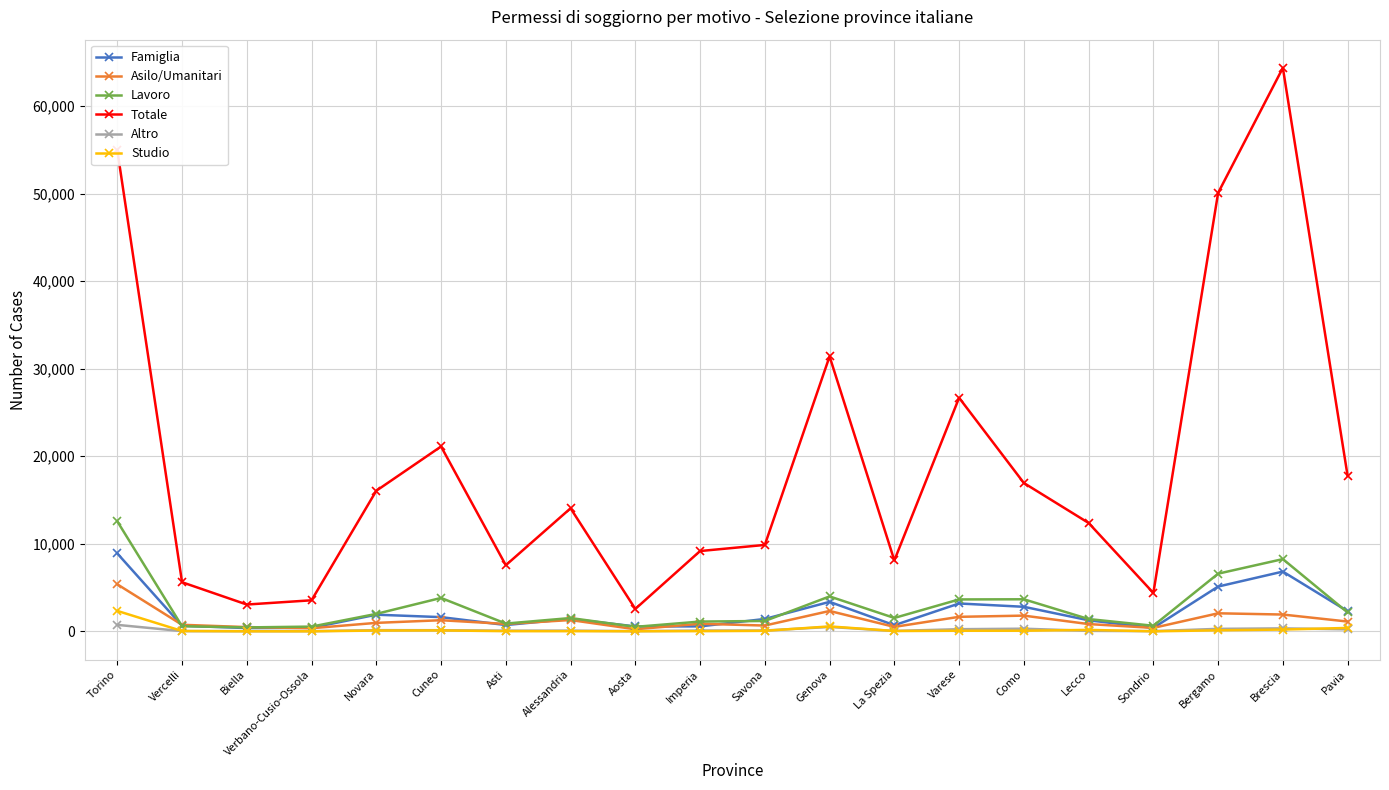

Which series has the largest total across all categories?

Totale